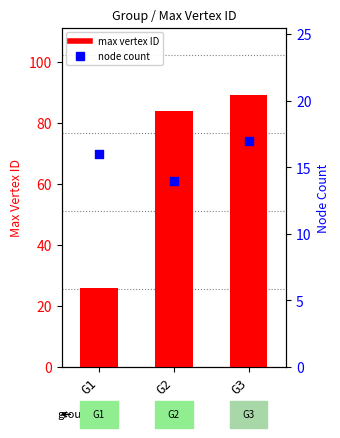

What are all the series names shown in the legend?

max vertex ID, node count